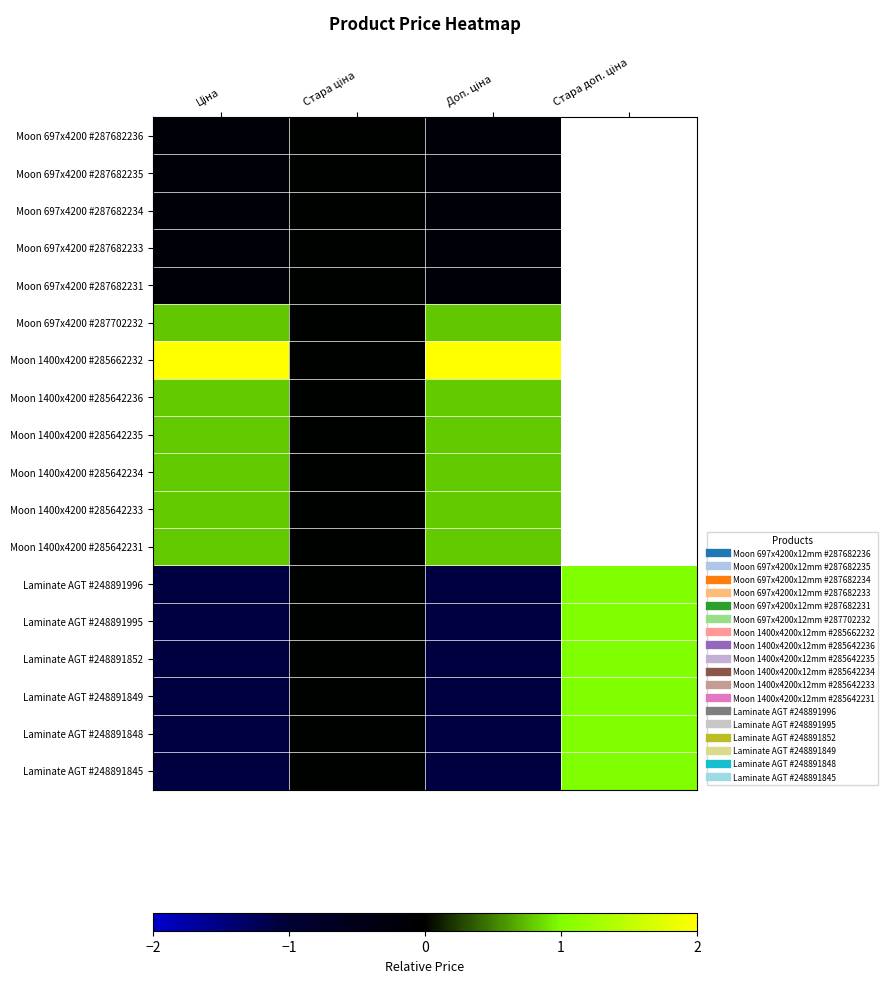

Rank the series by their maximum value, from lowest to highest.

Moon 697x4200 #287682236, Moon 697x4200 #287682235, Moon 697x4200 #287682234, Moon 697x4200 #287682233, Moon 697x4200 #287682231, Moon 697x4200 #287702232, Moon 1400x4200 #285642236, Moon 1400x4200 #285642235, Moon 1400x4200 #285642234, Moon 1400x4200 #285642233, Moon 1400x4200 #285642231, Laminate AGT #248891996, Laminate AGT #248891995, Laminate AGT #248891852, Laminate AGT #248891849, Laminate AGT #248891848, Laminate AGT #248891845, Moon 1400x4200 #285662232